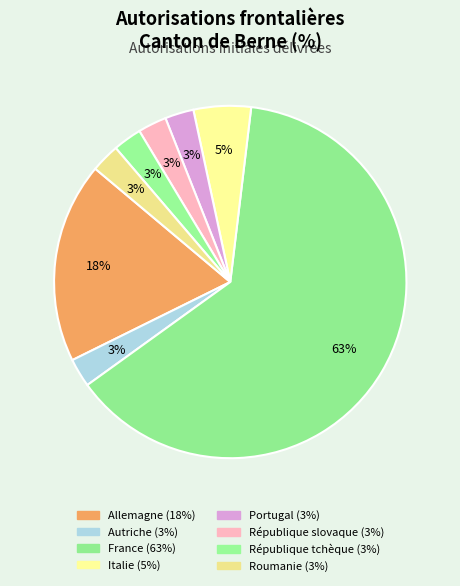

What percentage is the Autriche slice, to the nearest percent?

3%